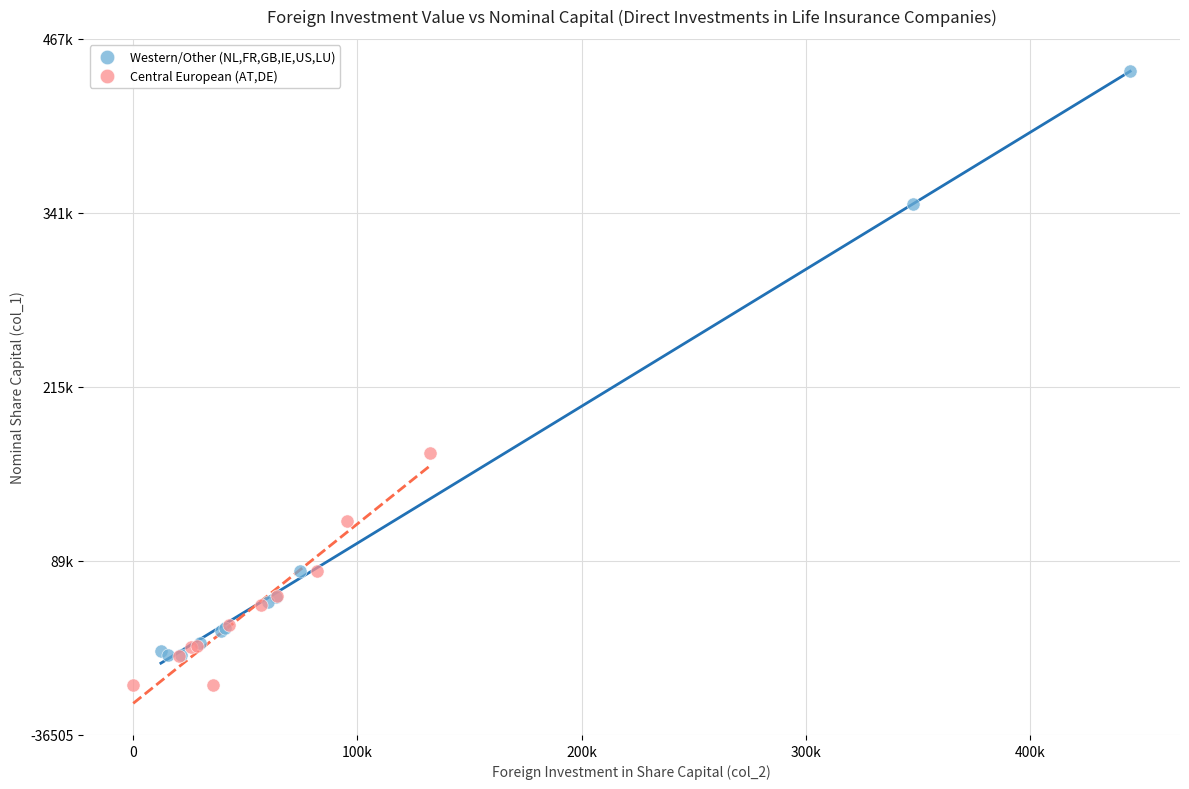

What are all the series names shown in the legend?

Western/Other (NL,FR,GB,IE,US,LU), Central European (AT,DE)